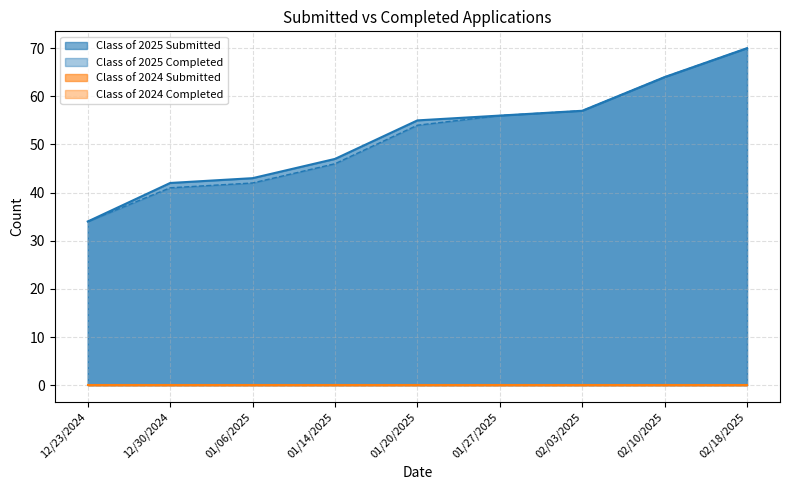

Which has a higher value, 02/10/2025 or 02/03/2025?

02/10/2025